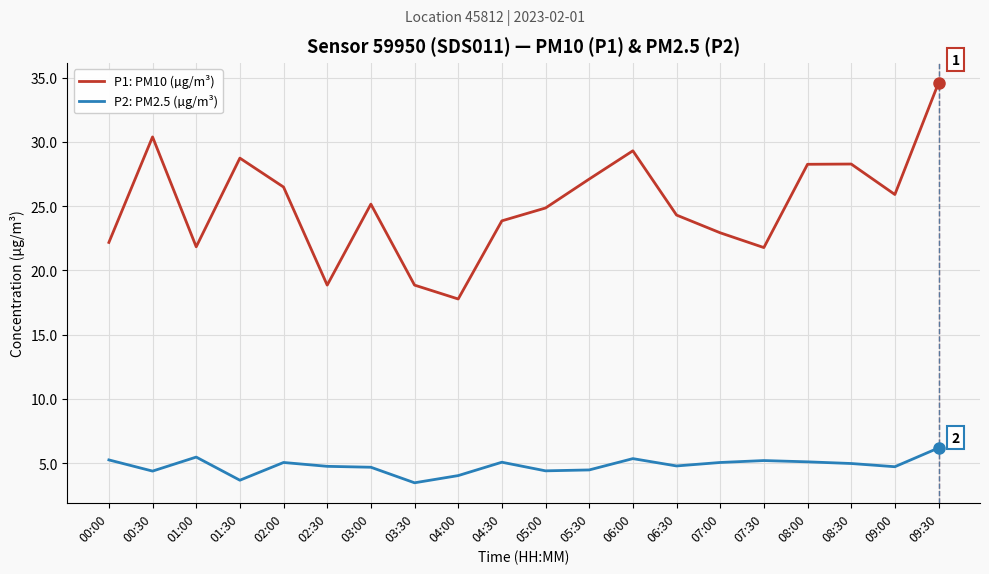

True or false: P1: PM10 (µg/m³) has a value of 38.1 at 07:00.

False